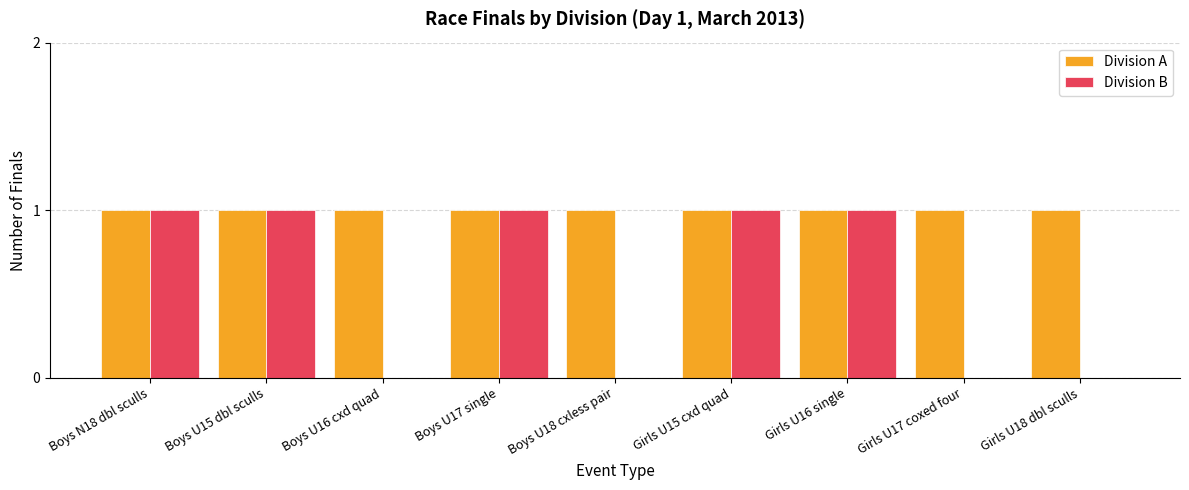

The Division A series shows 2 at Girls U15 cxd quad. True or false?

False